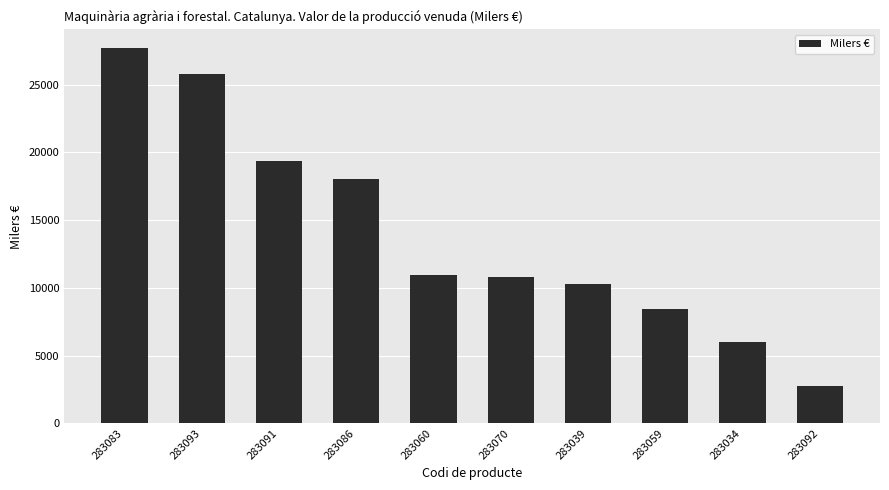

Which has a higher value, 283034 or 283083?

283083